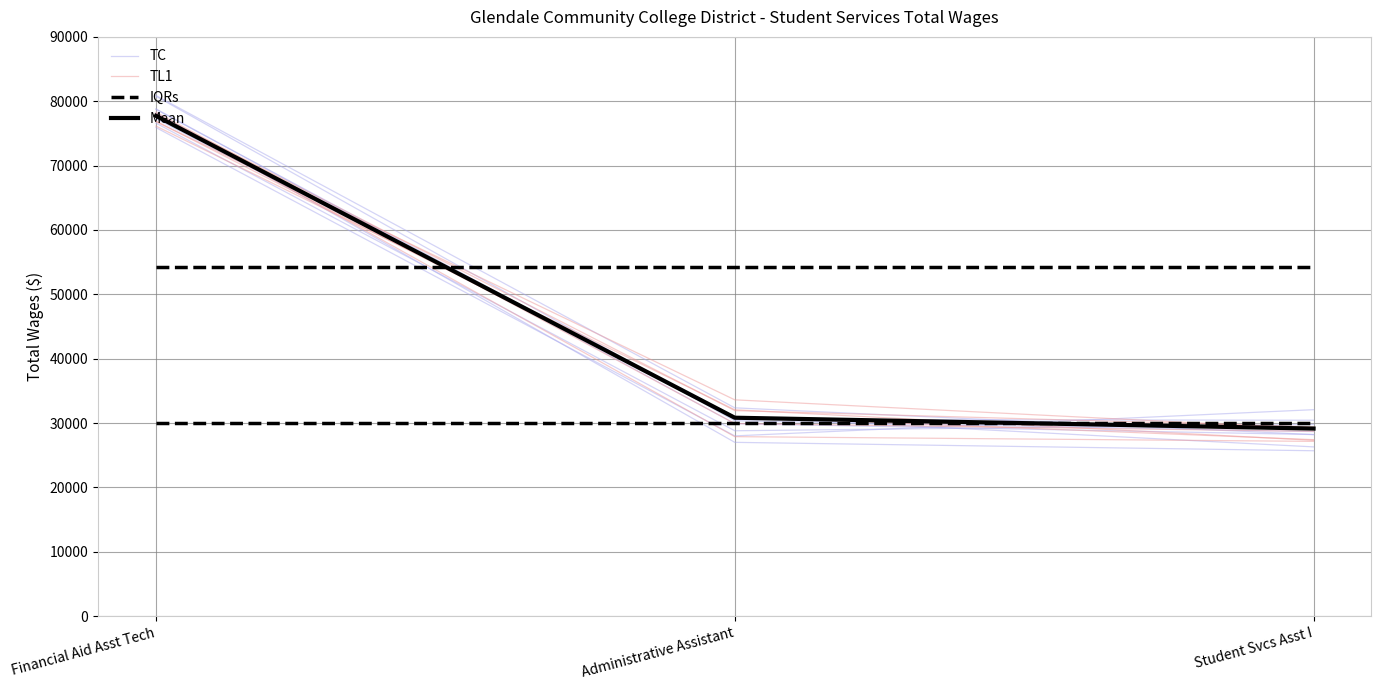

What value does the TL1 series have at Administrative Assistant?

31000.4